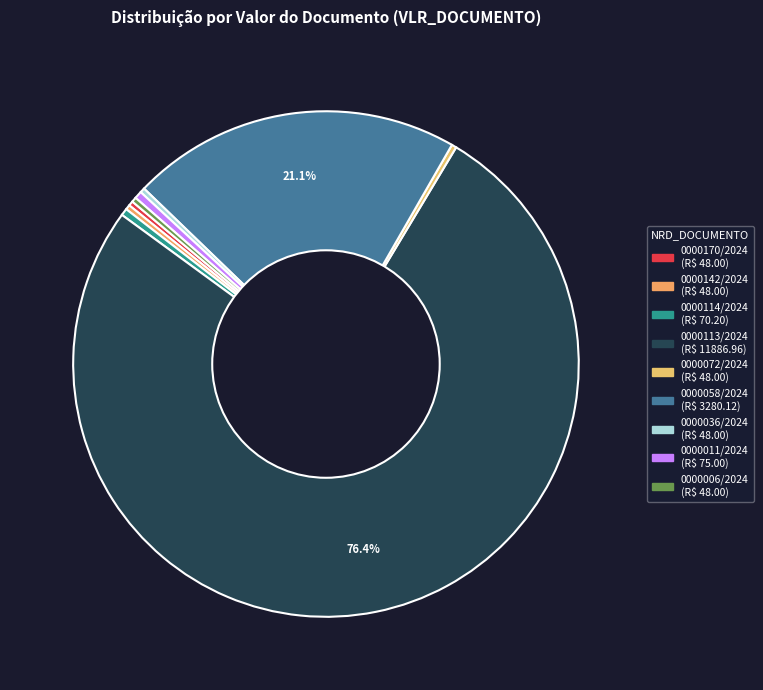

To the nearest percent, what is the combined percentage of 0000142/2024 and 0000011/2024?

1%